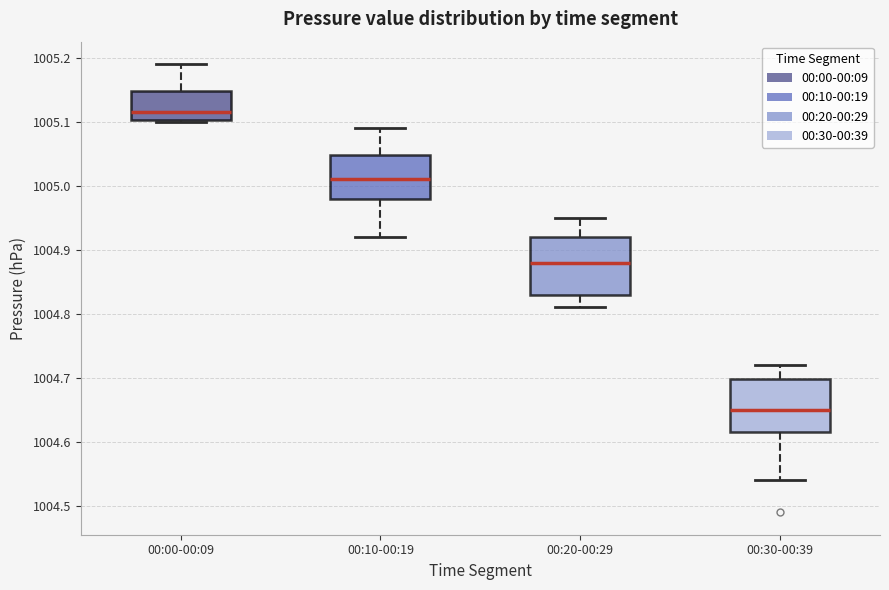

Where is the upper edge of the box for 00:30-00:39 on the y-axis? The values are not printed on the chart, so give them approximately, as read against the axis.

1004.70